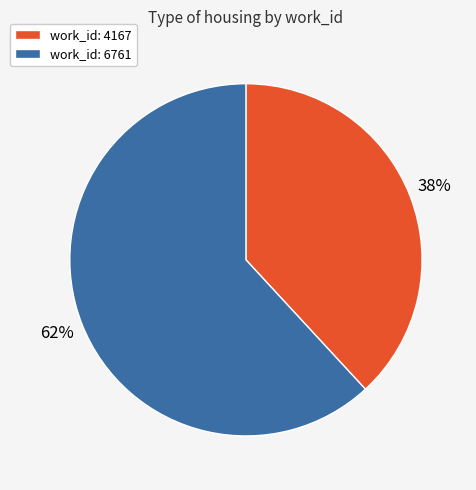

What percentage is the work_id: 4167 slice, to the nearest percent?

38%